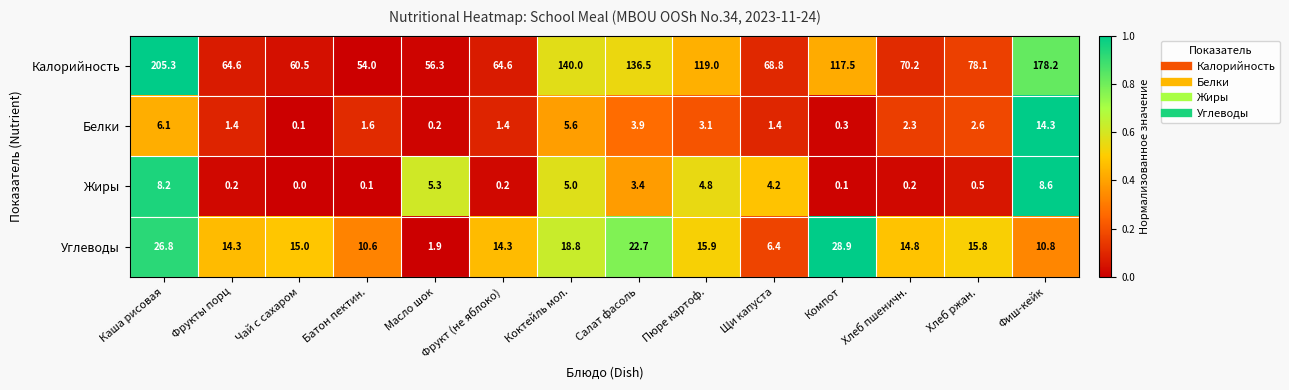

Which series has the largest total across all categories?

Калорийность